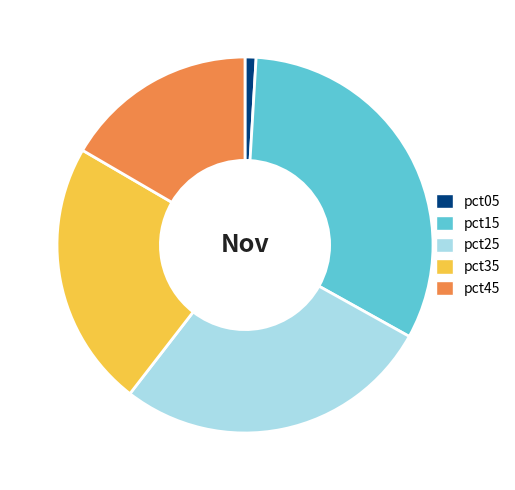

What is the smallest slice in the pie chart?

pct05